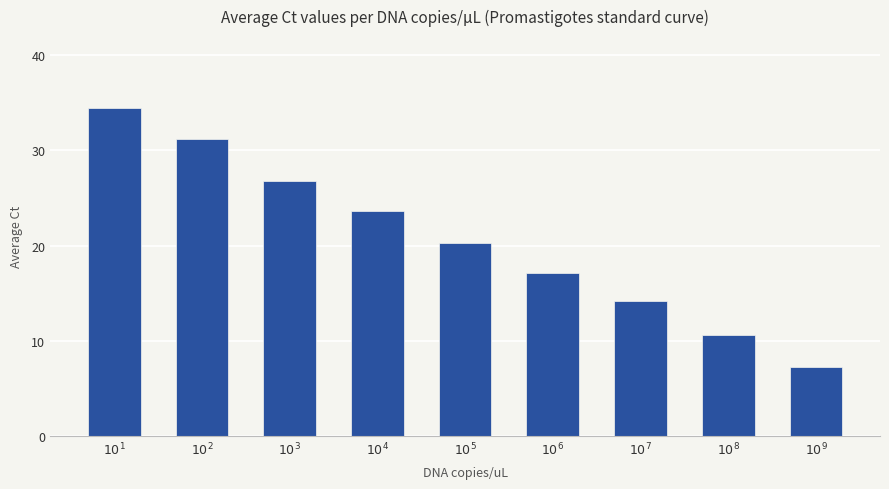

What is the average value?

20.6